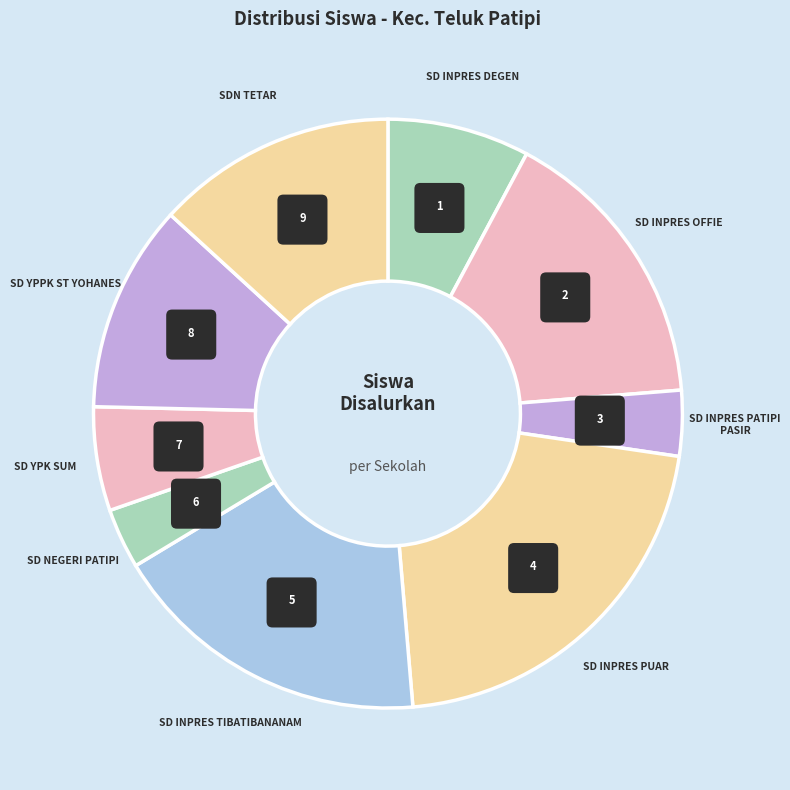

Which slice is the smallest?

SD NEGERI PATIPI